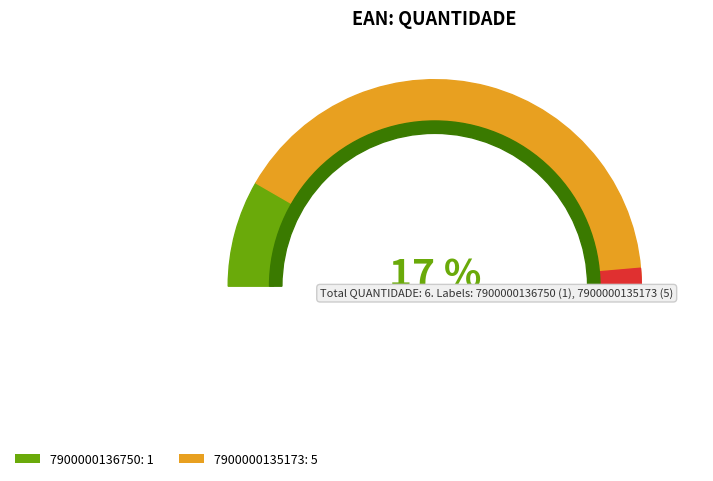

To the nearest percent, what is the difference between the largest and smallest slice percentages?

67%